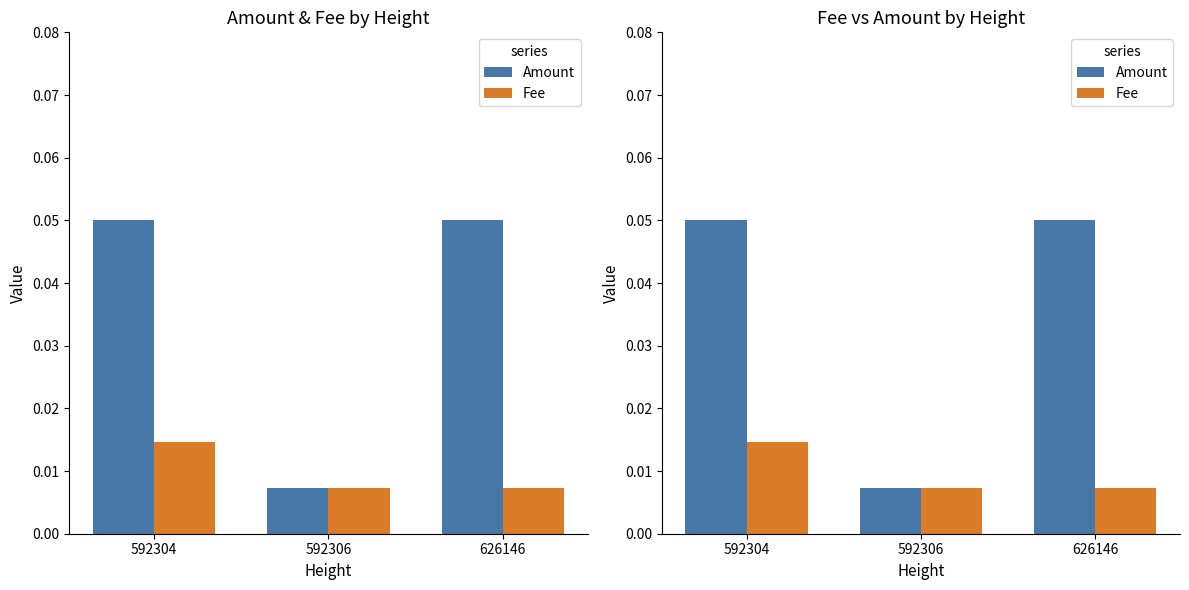

Is the value of Amount at 592306 greater than the value of Fee at 592304?

No